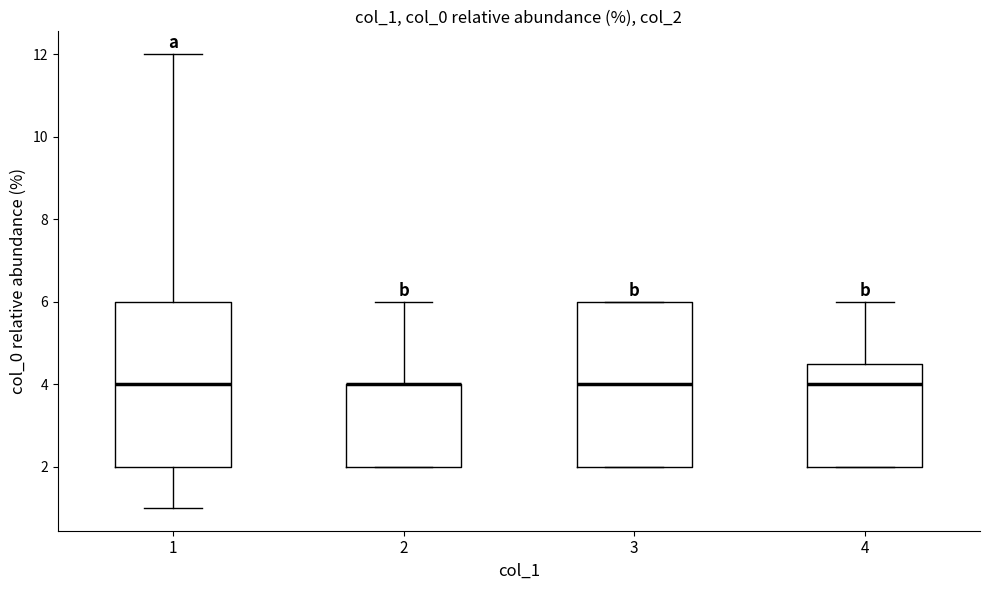

Reading left to right, transcribe this box plot: for each box, give where its median line is, the range the box spans, and where its two whiskers end, as read against the y-axis. The values are not printed on the chart, so give them approximately, as read against the axis.

1: median 4.0, box 2.0 to 6.0, whiskers 1.0 to 12.0
2: median 4.0 (drawn on the box's upper edge), box 2.0 to 4.0, whiskers 2.0 to 6.0
3: median 4.0, box 2.0 to 6.0, whiskers 2.0 to 6.0
4: median 4.0, box 2.0 to 4.6, whiskers 2.0 to 6.0